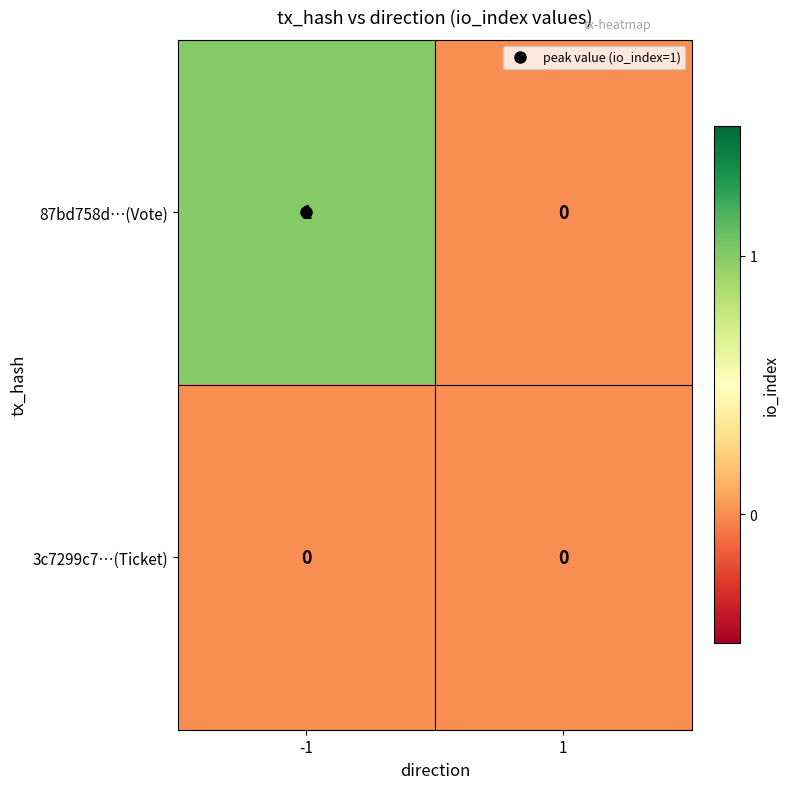

Rank the series by their maximum value, from lowest to highest.

3c7299c7…(Ticket), 87bd758d…(Vote)